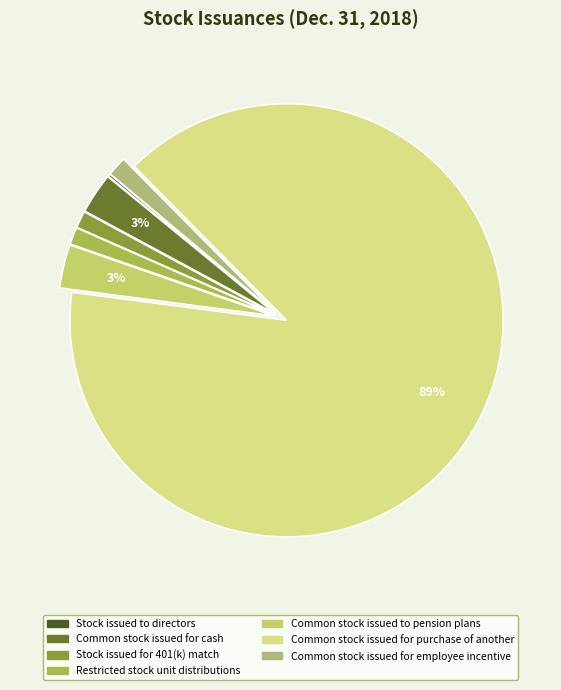

To the nearest percent, what portion does Common stock issued for employee incentive represent?

1%